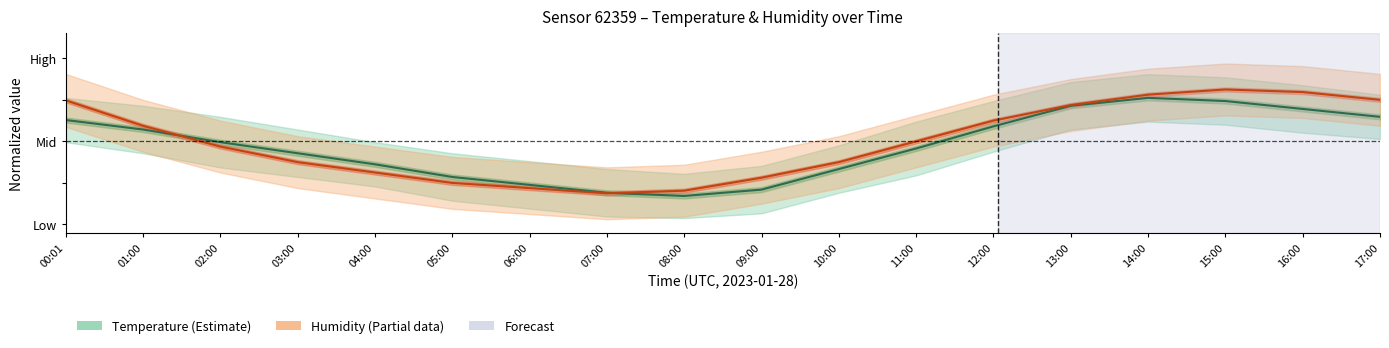

Which series ends up on top after the final intersection of Temperature line and Humidity line?

Humidity line